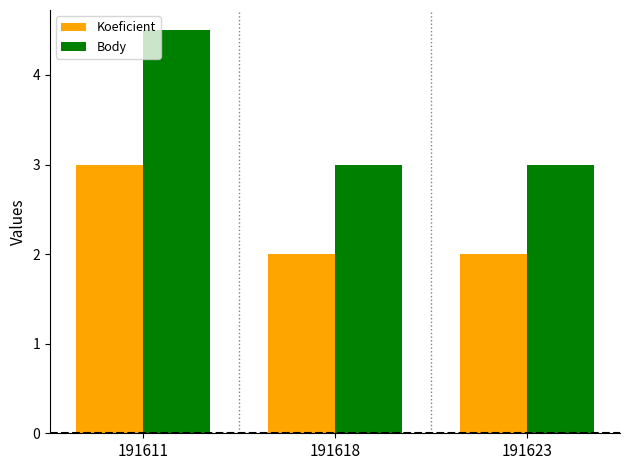

Count the number of categories in the chart.

3